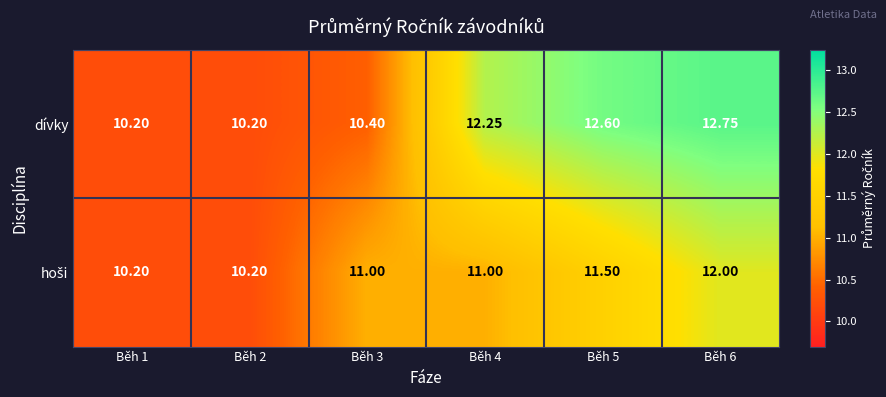

Between Běh 1 and Běh 6, which series saw the biggest shift?

dívky